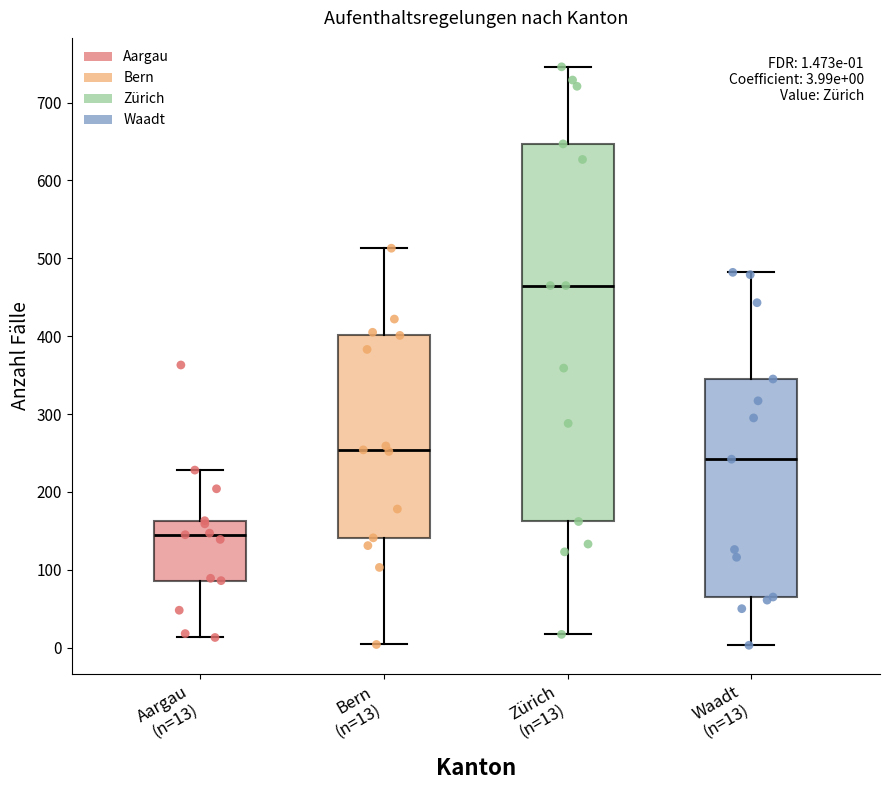

Which box has the lowest median line?

Aargau (n=13)